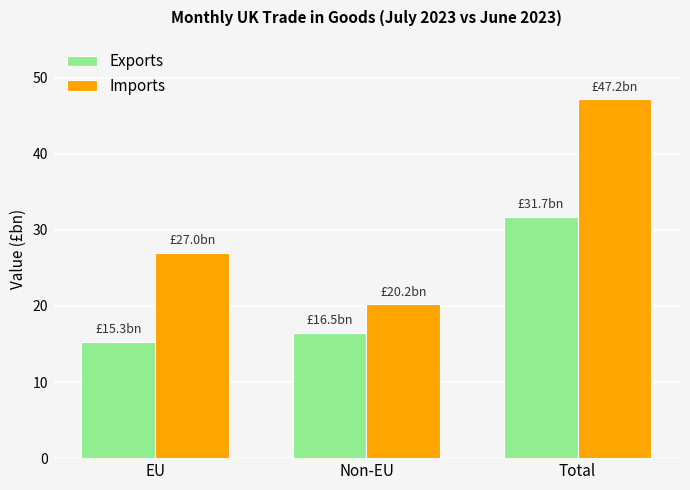

Reading right to left, what are all the values shown in this chart?

Exports: Total=31.7	Non-EU=16.5	EU=15.3
Imports: Total=47.2	Non-EU=20.2	EU=27.0